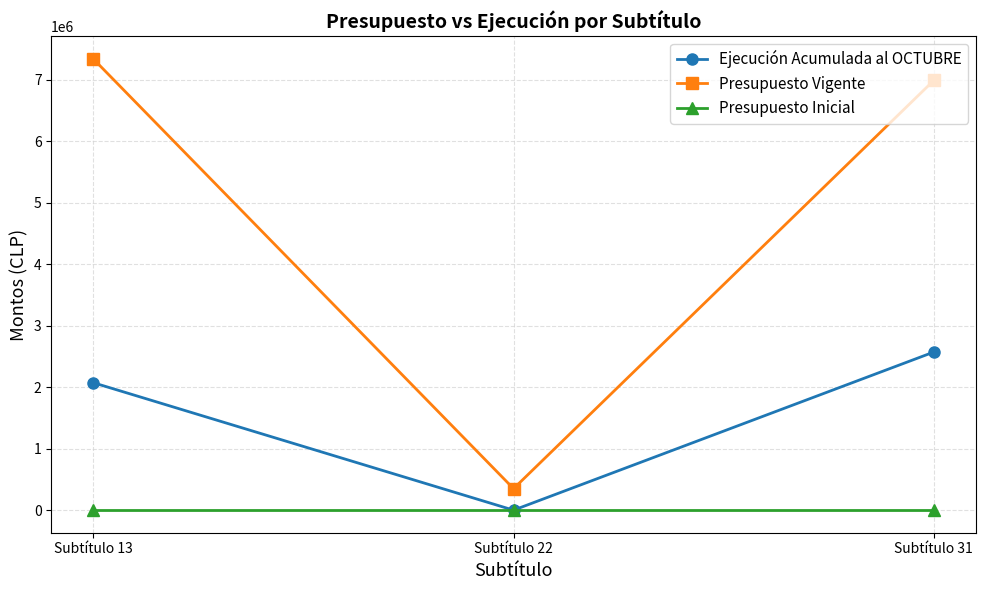

How many positive values does the Ejecución Acumulada al OCTUBRE series have?

2